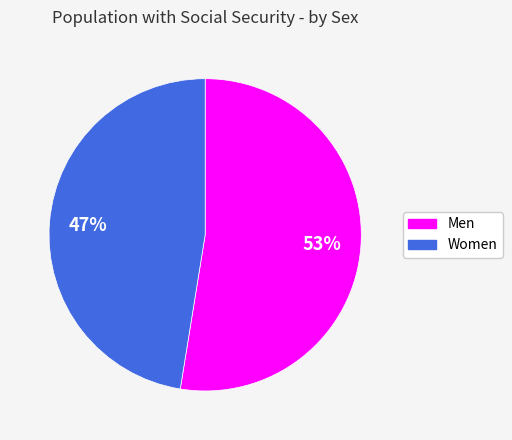

What is the smallest slice in the pie chart?

Women